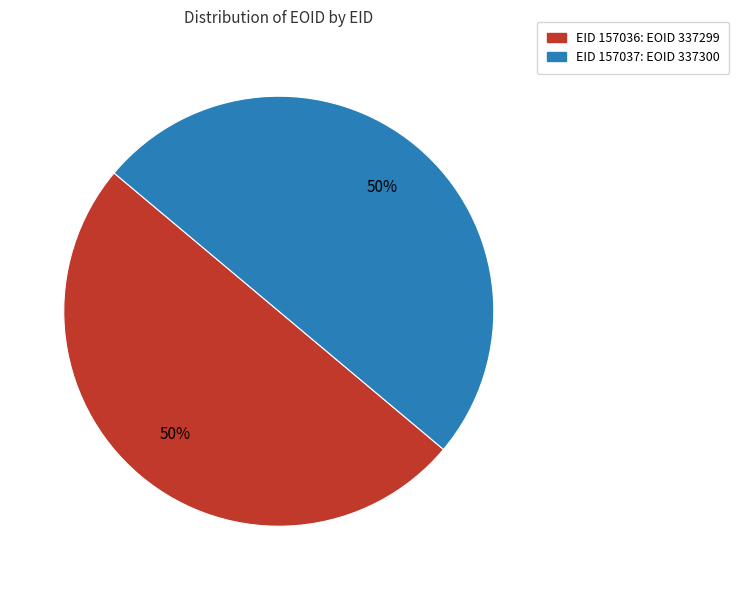

How many slices are in this pie chart?

2